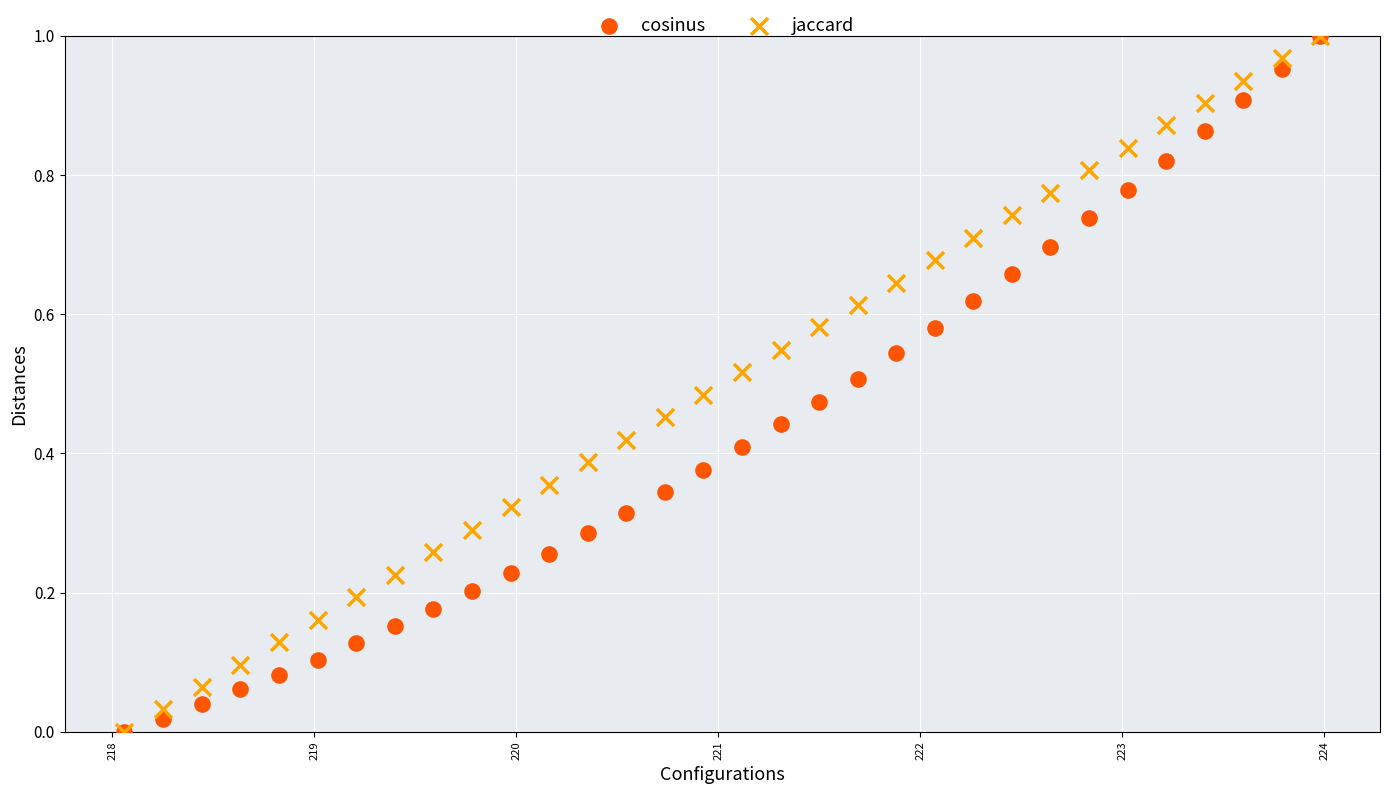

What are all the series names shown in the legend?

cosinus, jaccard